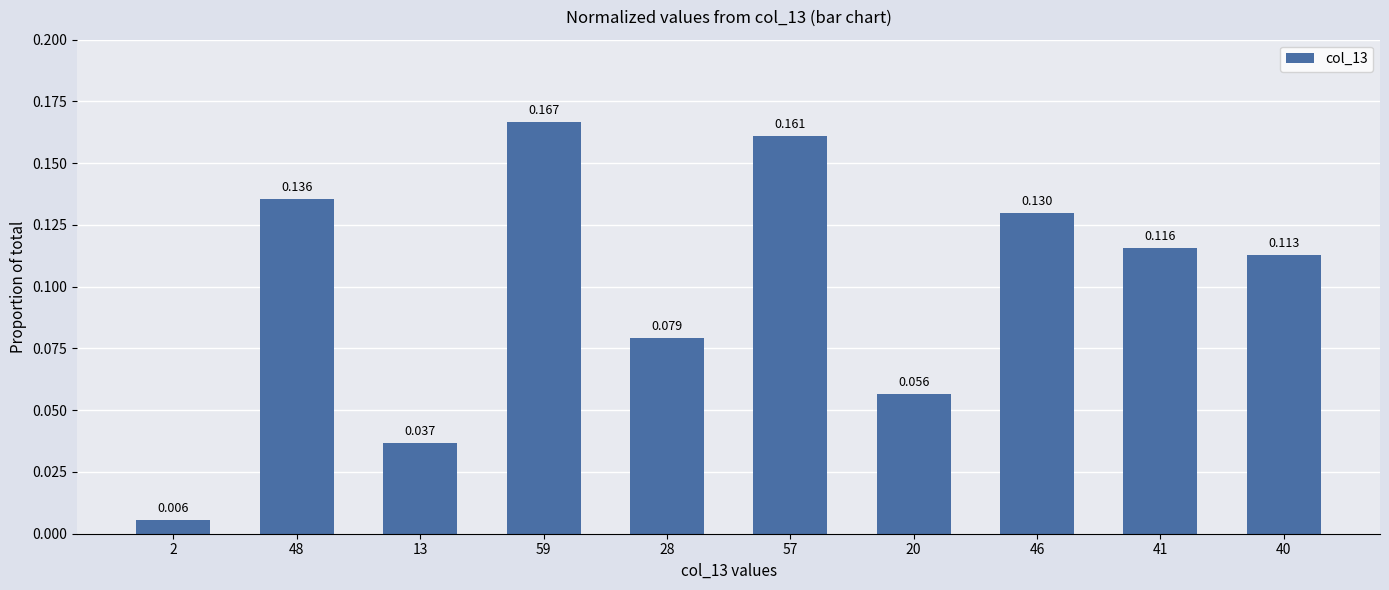

How many data points does each series have?

10